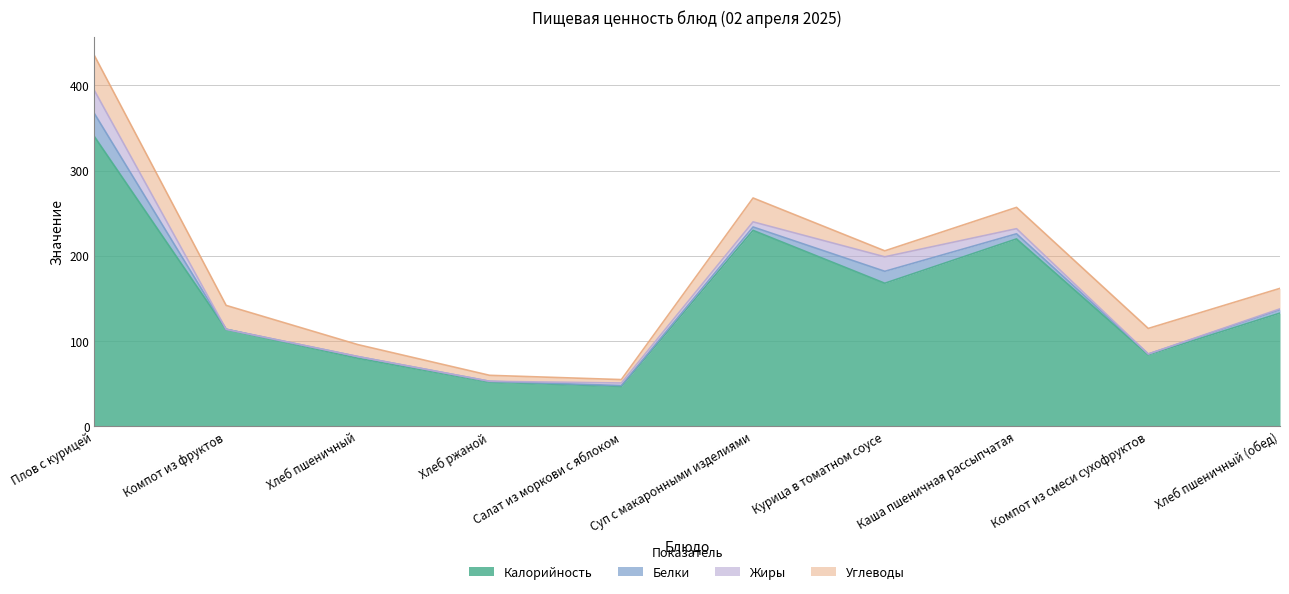

What are all the series names shown in the legend?

Калорийность, Белки, Жиры, Углеводы